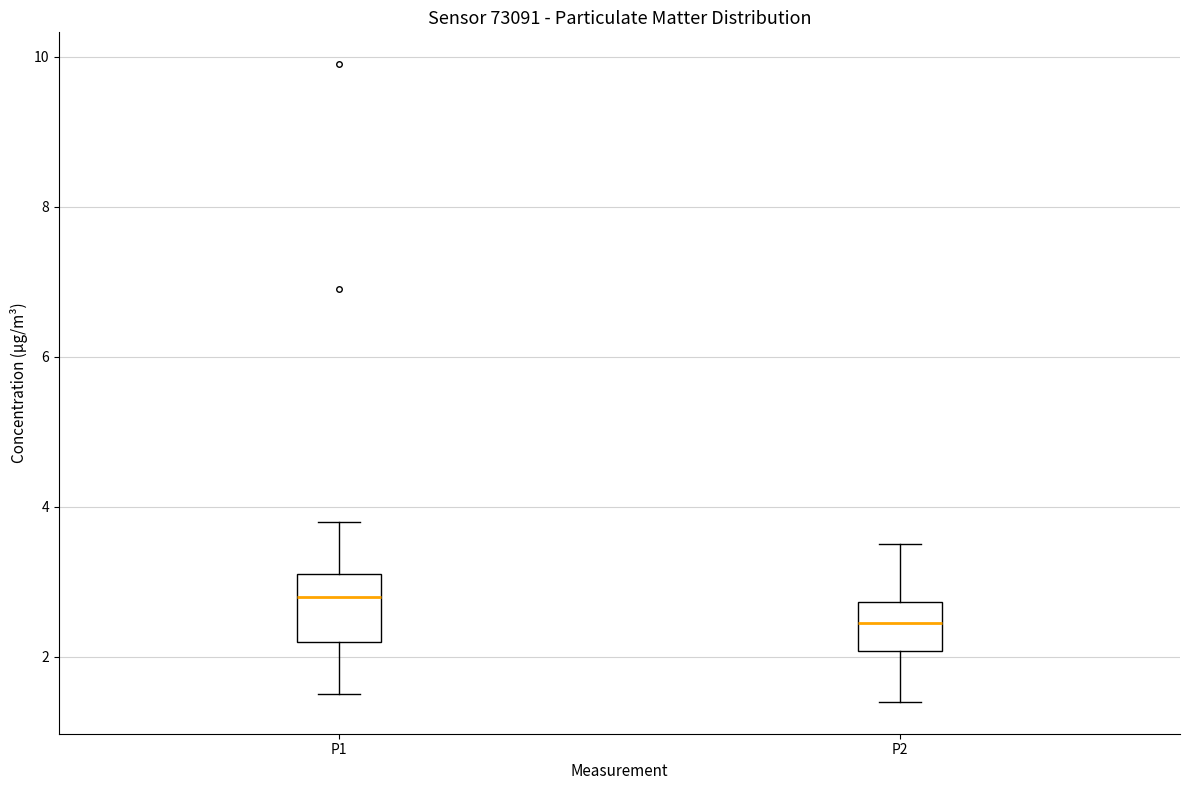

Where is the lower edge of the box for P2 on the y-axis? The values are not printed on the chart, so give them approximately, as read against the axis.

2.0